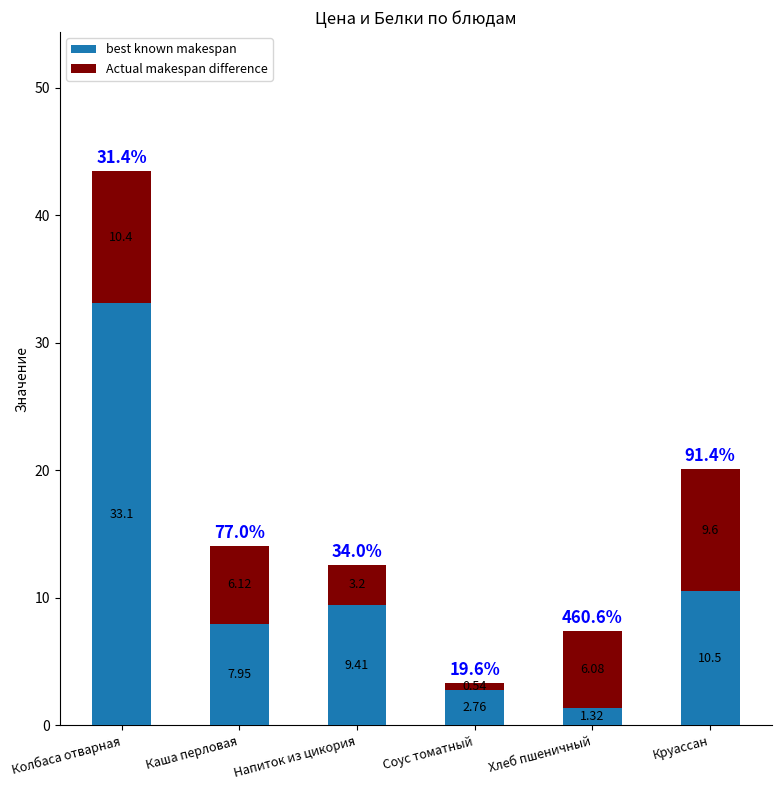

Are the bars grouped side by side (vs. stacked)?

No